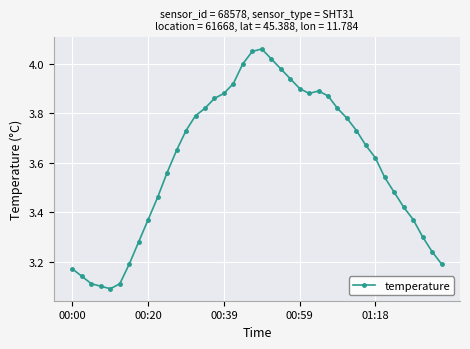

What is the difference between the maximum and minimum values?

1.0